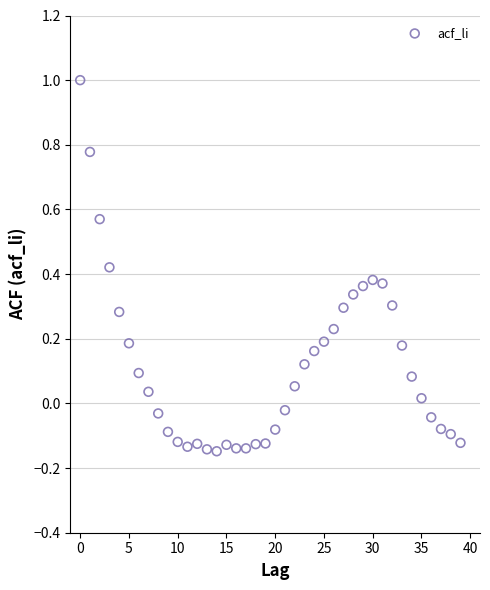

What is the range of Y values (max minus min)?

1.1